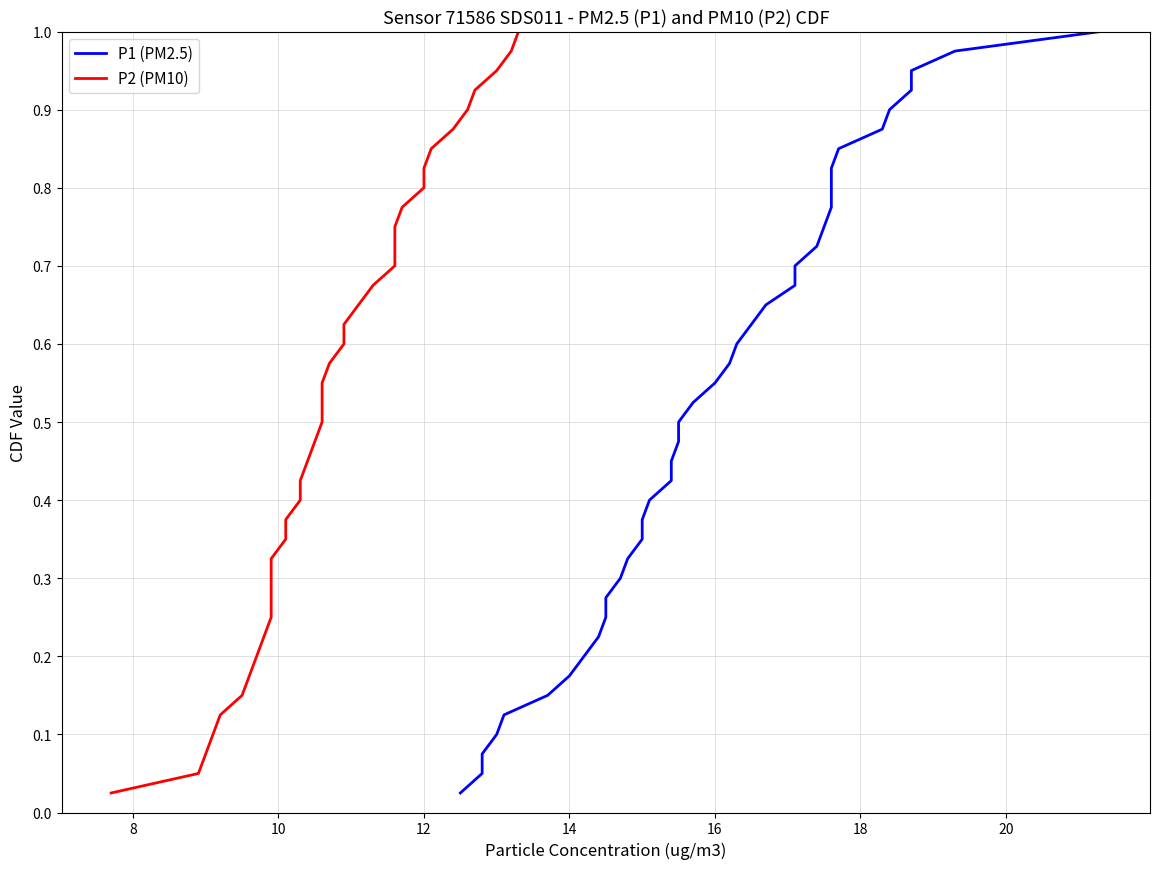

True or false: P1 (PM2.5) has more than 0 points higher than both neighbors.

False